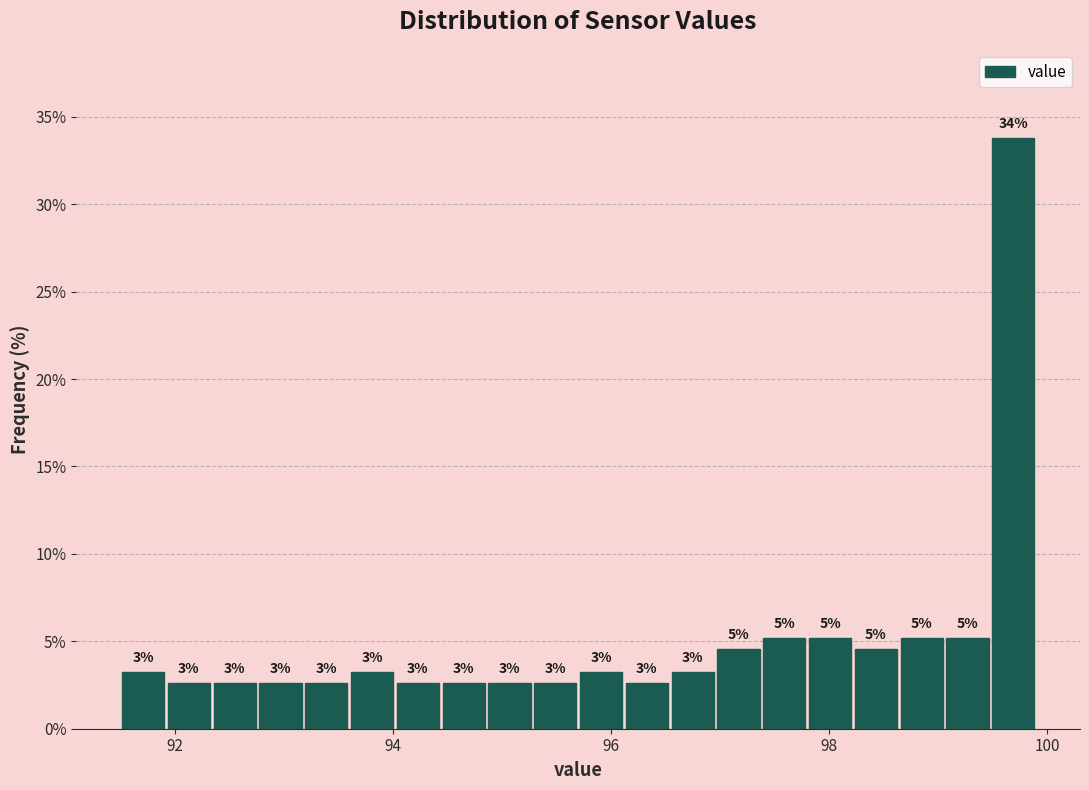

Read against the x-axis, roughly where is the centre of the tallest bar?

99.6